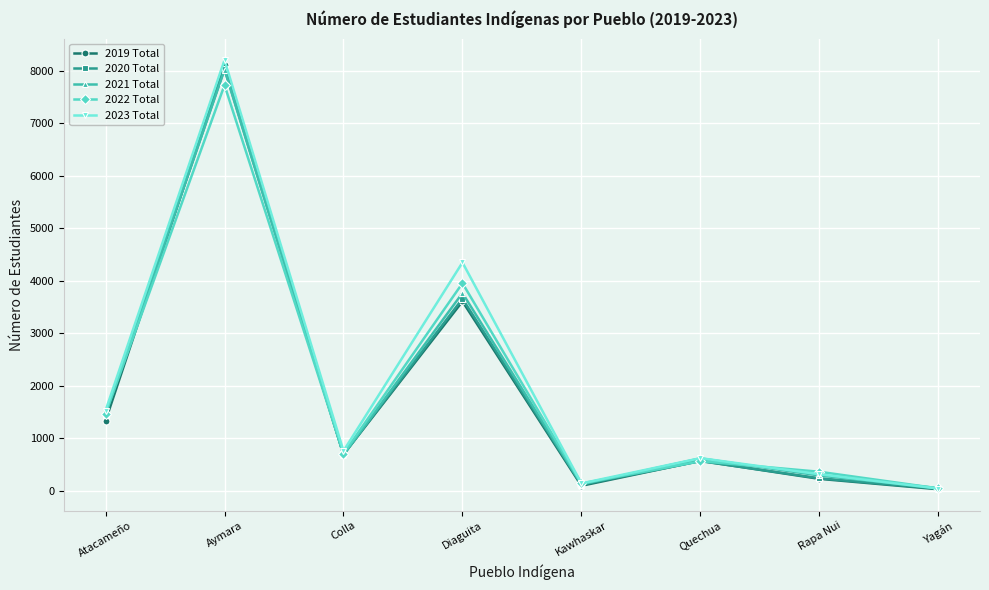

Reading left to right, transcribe all the data shown in this chart.

2019 Total: 1334	8110	691	3606	95	570	227	29
2020 Total: 1446	8037	691	3657	116	565	238	40
2021 Total: 1476	8018	684	3765	122	617	291	50
2022 Total: 1469	7725	707	3953	139	563	362	45
2023 Total: 1526	8202	758	4347	140	621	314	42